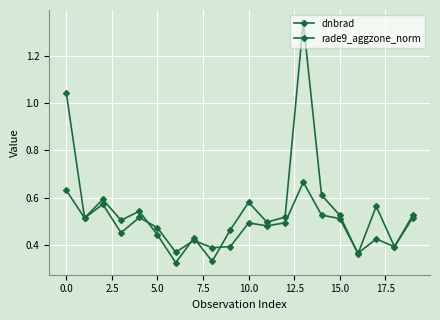

True or false: rade9_aggzone_norm and dnbrad cross at least once.

True